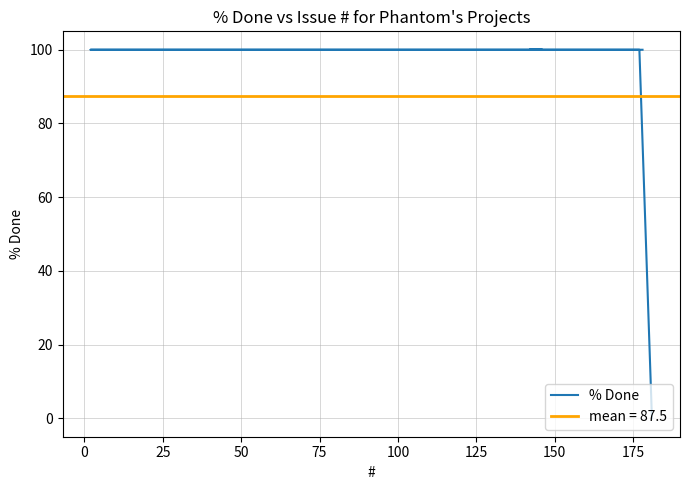

Which has a higher value, 150 or 50?

150